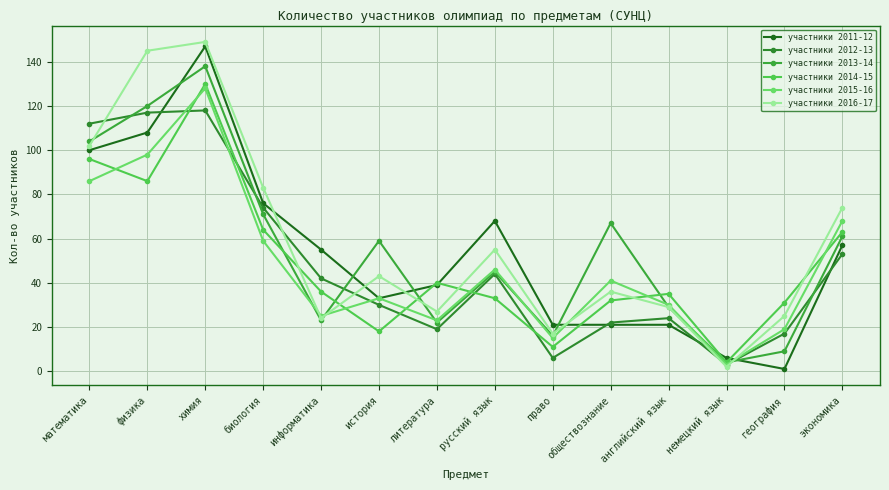

How many interior local peaks does the участники 2011-12 series have?

2